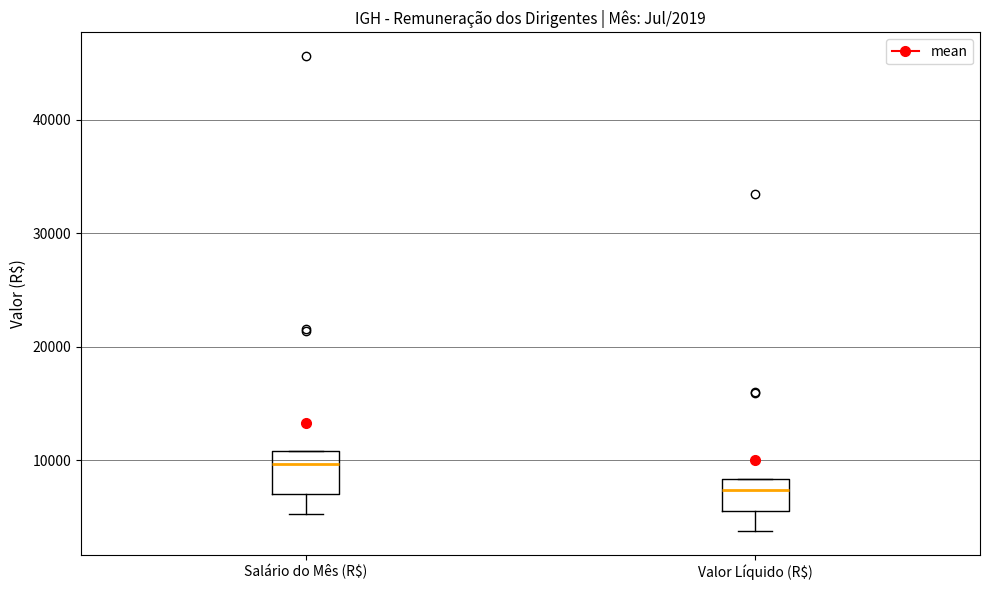

Which box's median line is the lowest?

Valor Líquido (R$)